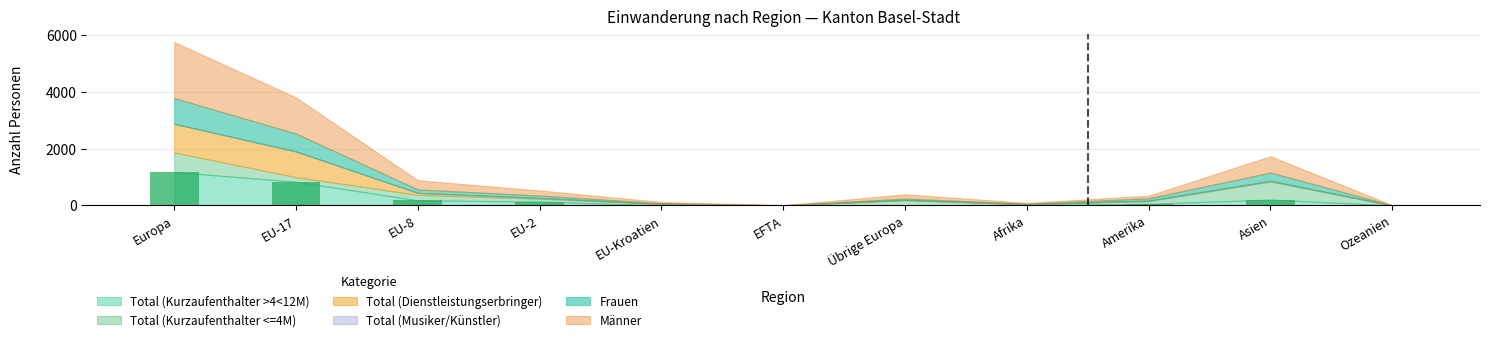

Which label corresponds to the largest value in the chart?

Europa